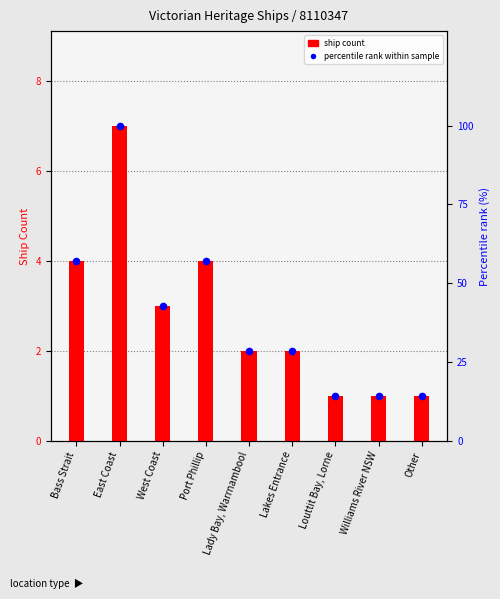

Which series has the largest Y range (max minus min)?

percentile rank within sample